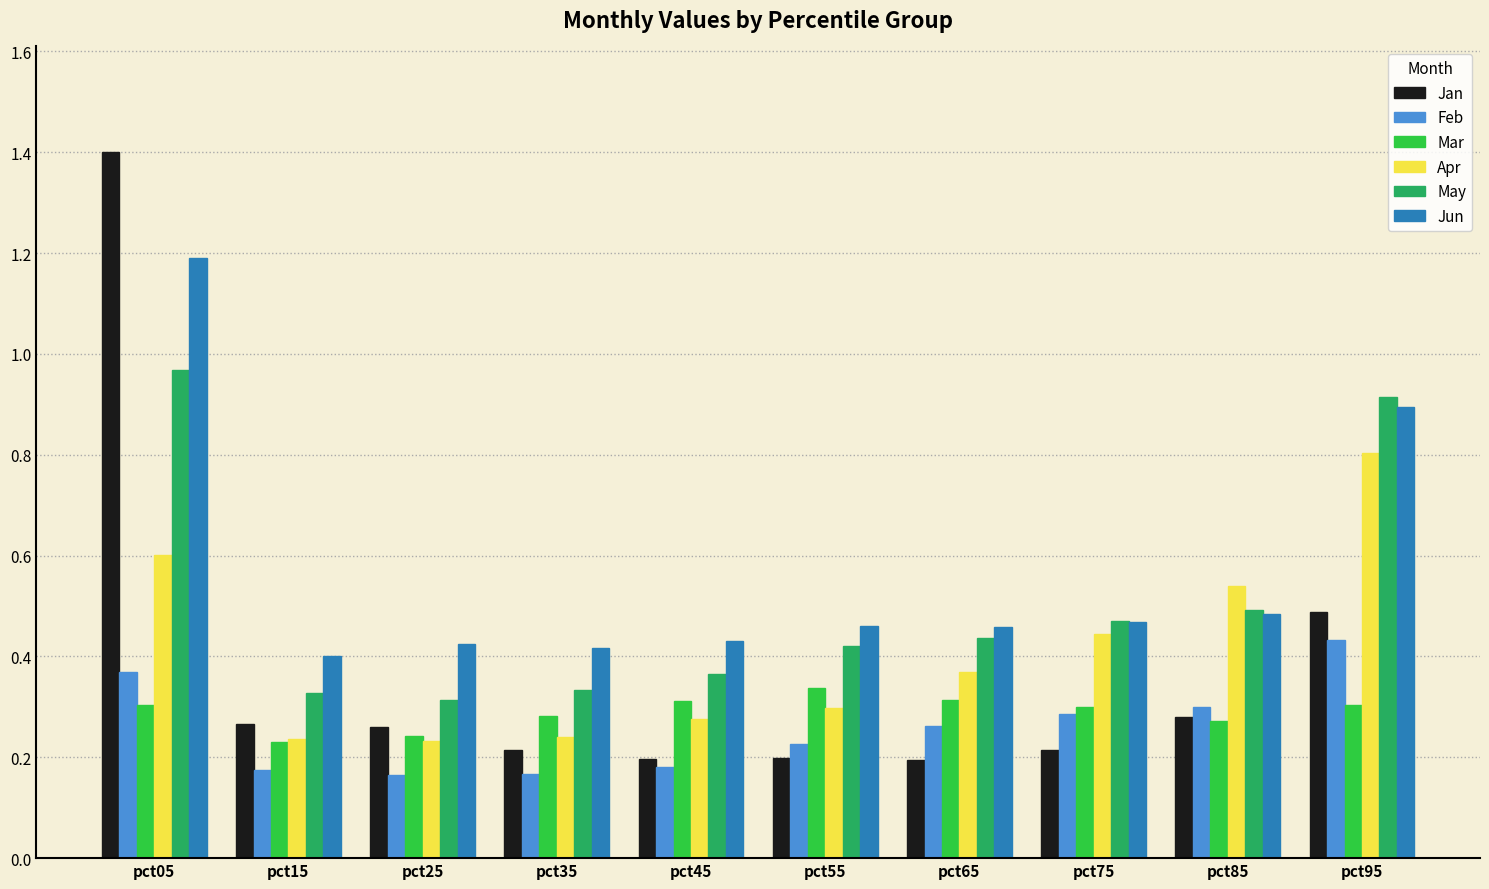

Is it true that Jan equals 0.5 at pct15?

False